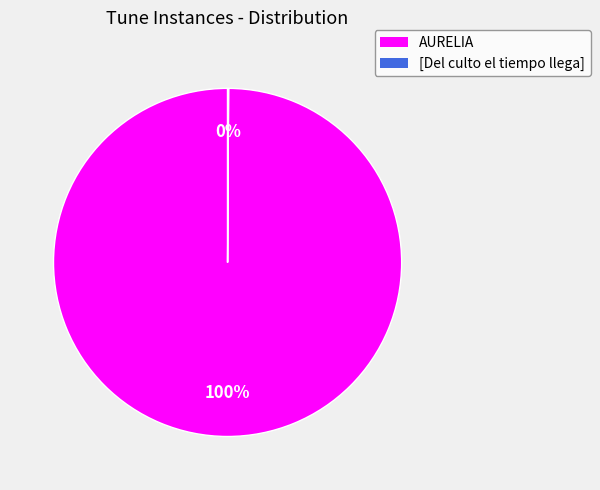

Which category accounts for the majority?

AURELIA